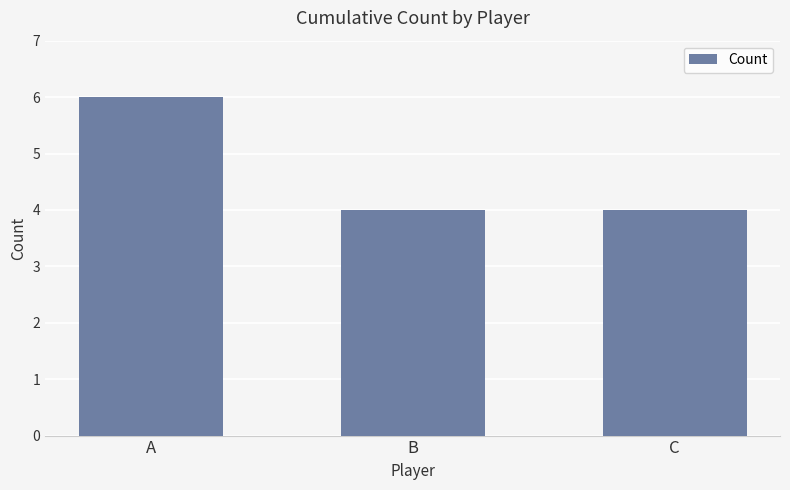

What is the approximate value at C?

4